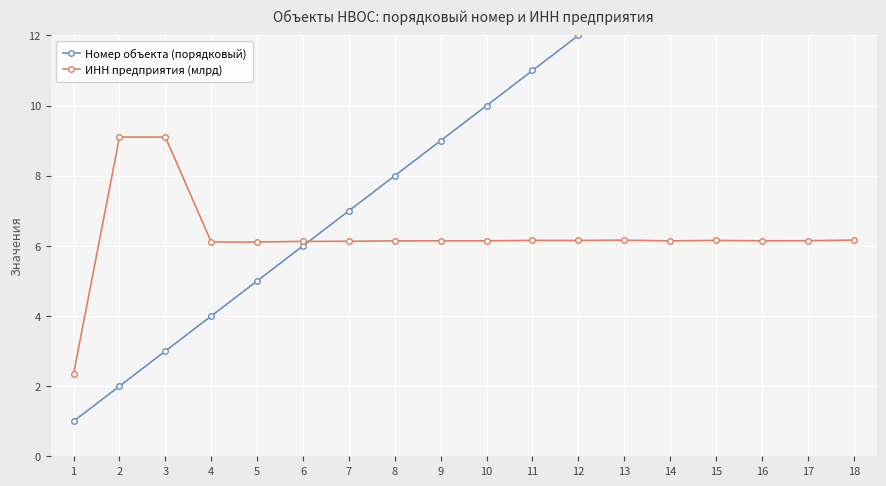

True or false: ИНН предприятия (млрд) has more than 0 points higher than both neighbors.

True